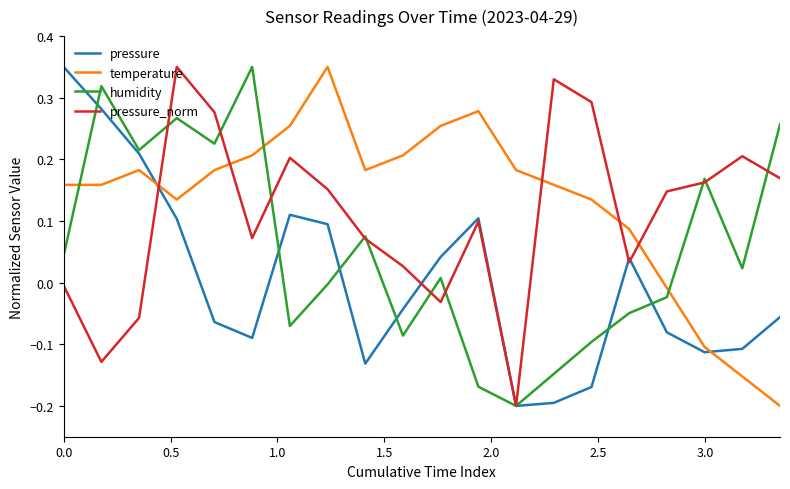

In pressure, how many points are lower than both neighbors (excluding endpoints)?

4